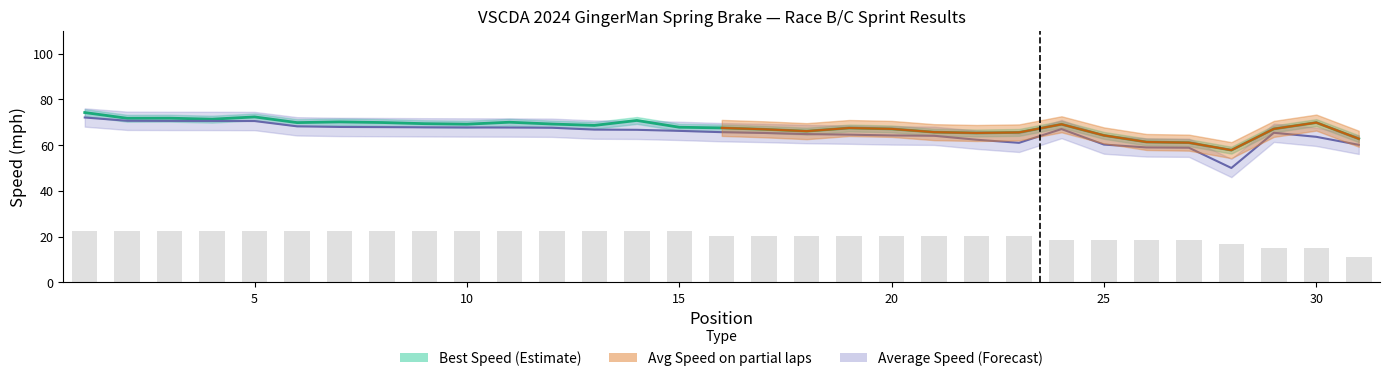

Count the number of data series in this chart.

3